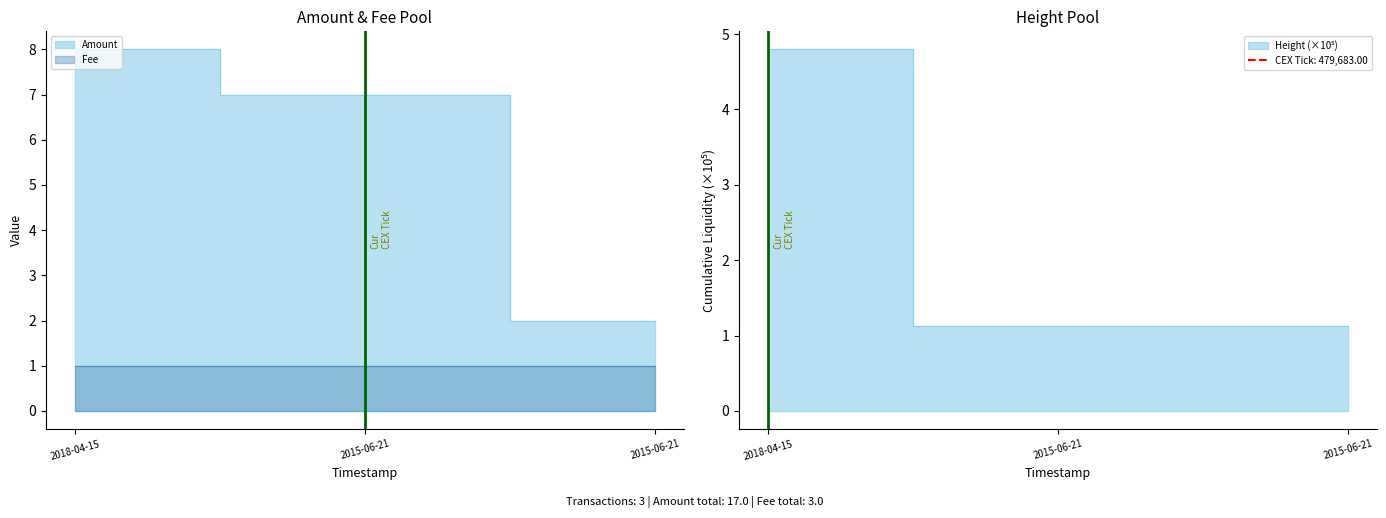

Read the Height value at 2018-04-15.

4.8